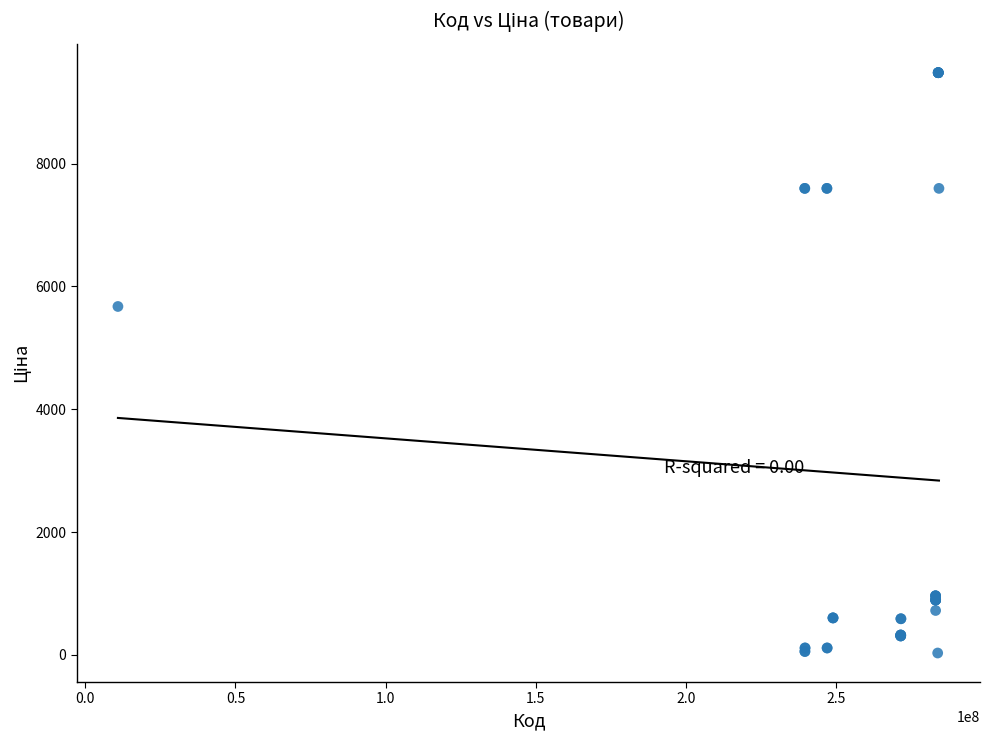

What Y value in the scatter plot is closest to 4756?

5673.8